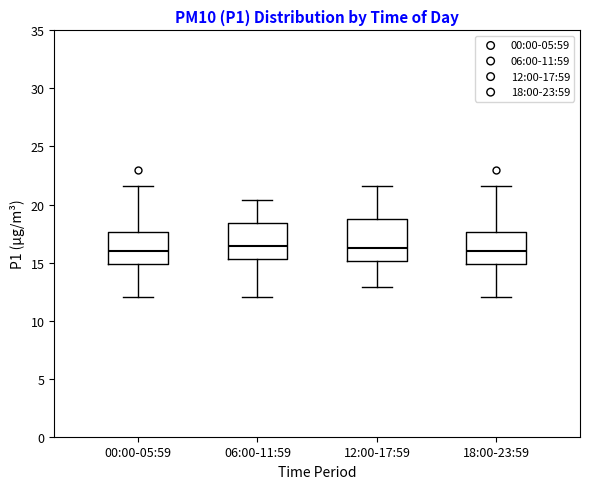

Which box is the tallest, from its lower edge to its upper edge?

12:00-17:59